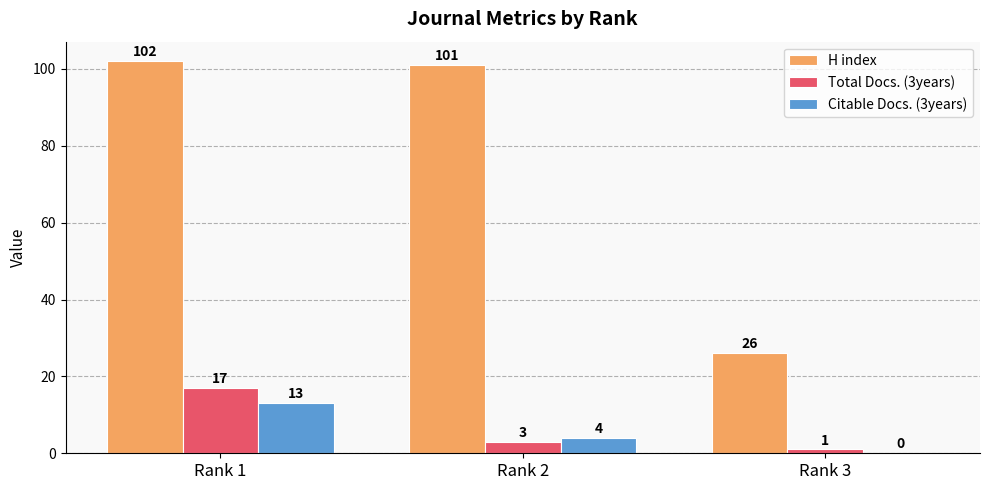

Which series changed the most between Rank 2 and Rank 3?

H index